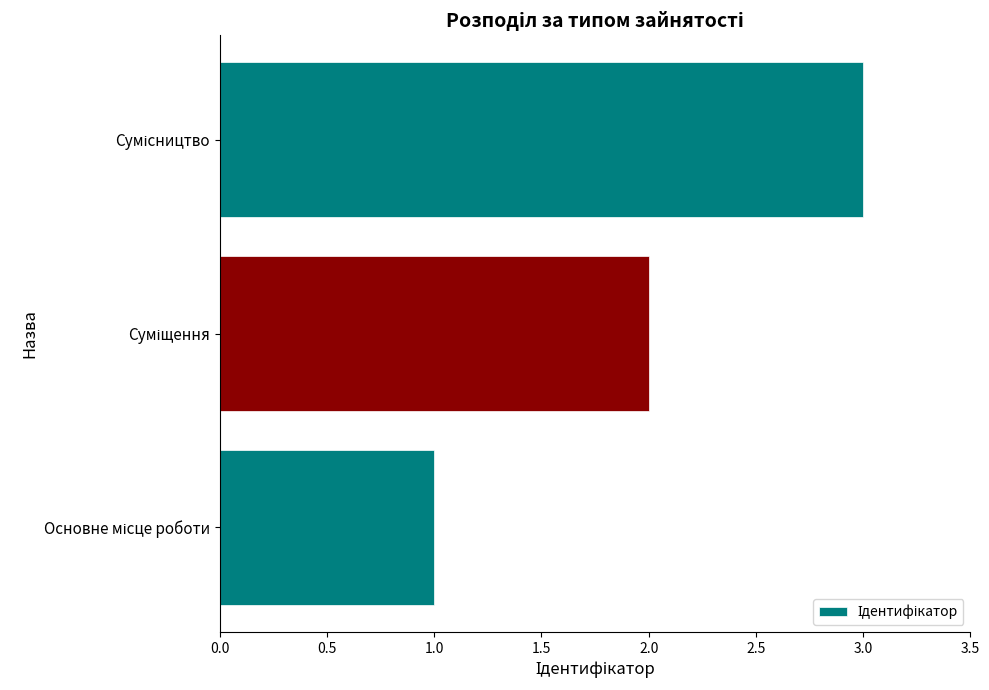

What is the sum of all values?

6